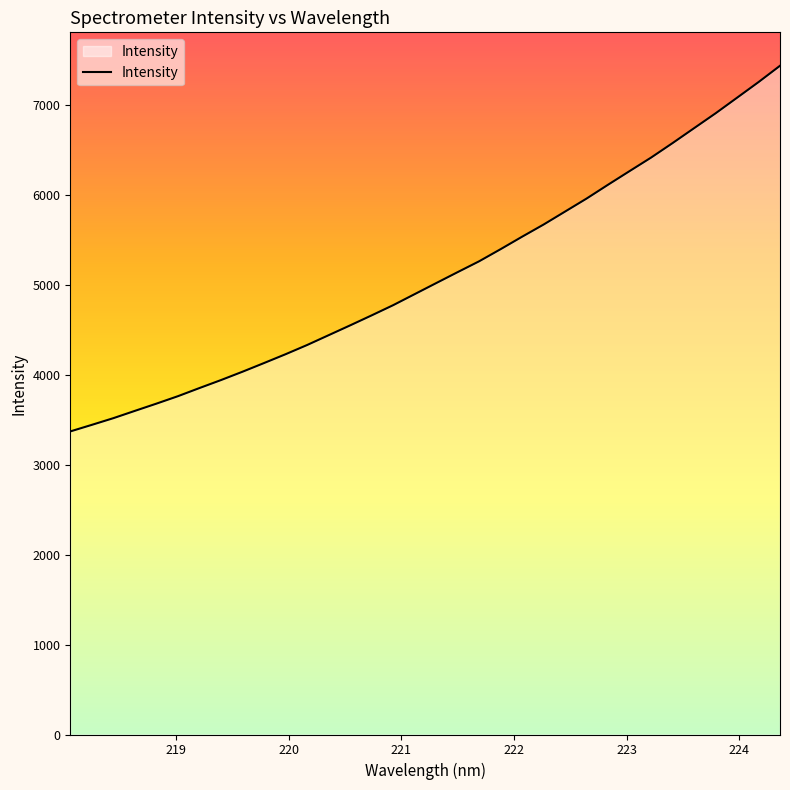

What is the maximum value shown in the chart?

7430.4